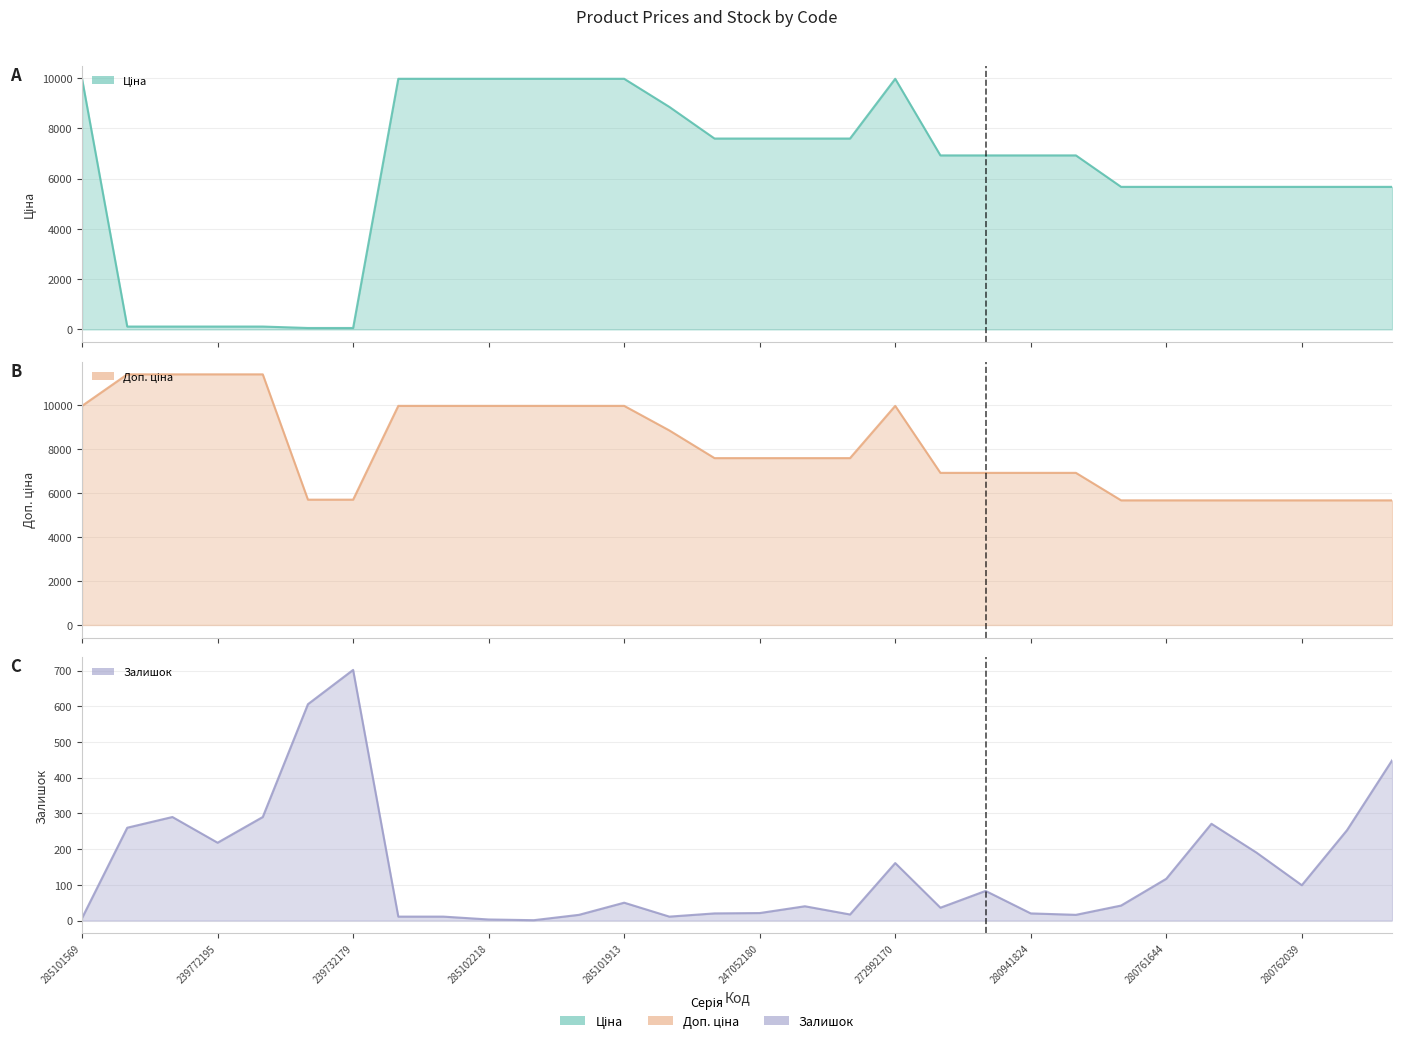

At how many categories does at least one series exceed 4914?

30